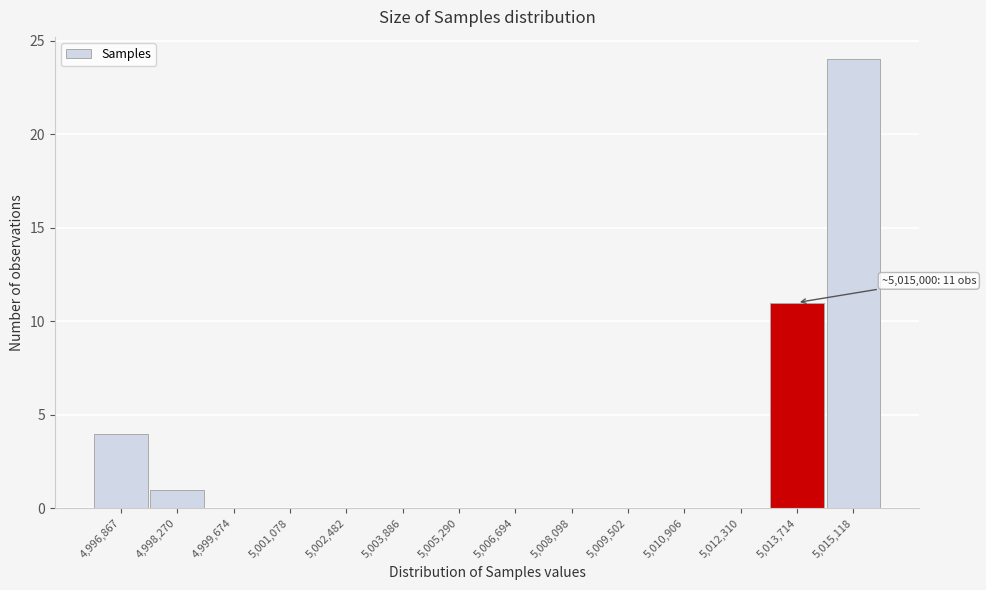

Reading left to right, list all the values displayed in this chart.

4,996,867=4	4,998,270=1	4,999,674=0	5,001,078=0	5,002,482=0	5,003,886=0	5,005,290=0	5,006,694=0	5,008,098=0	5,009,502=0	5,010,906=0	5,012,310=0	5,013,714=11	5,015,118=24